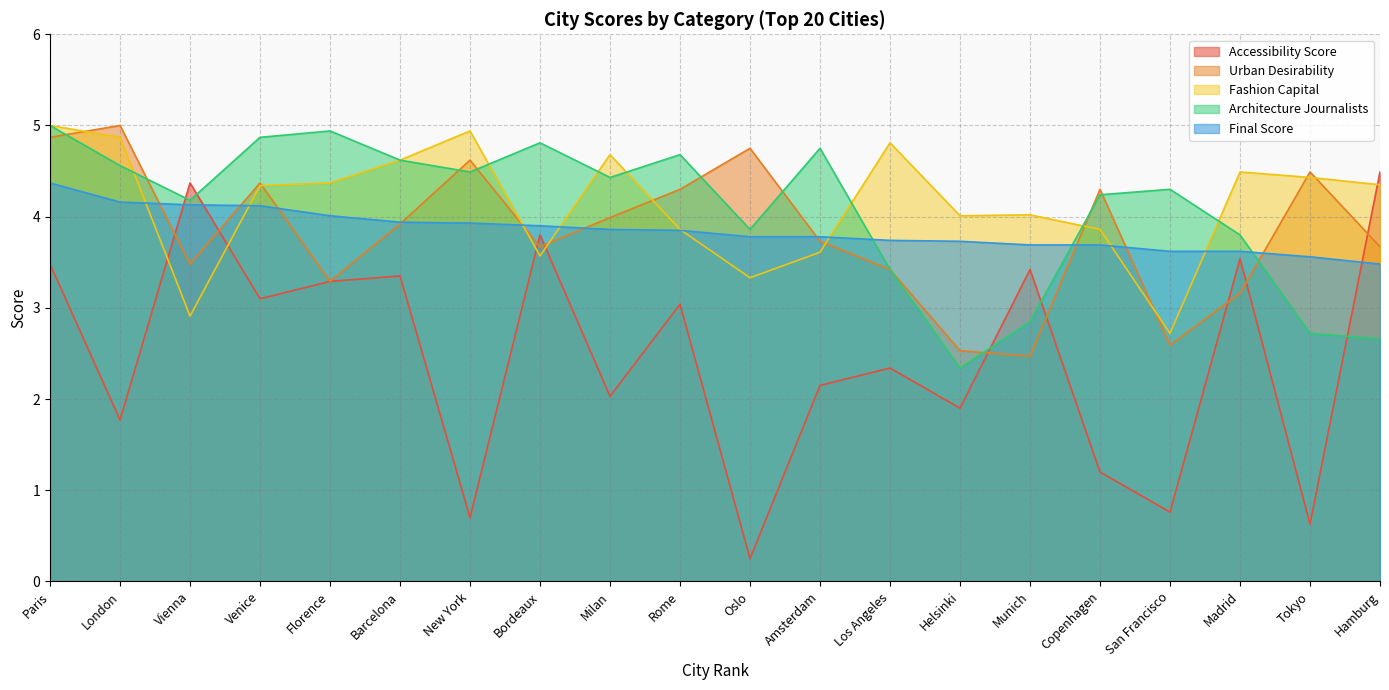

The Architecture Journalists series shows 1.1 at Milan. True or false?

False